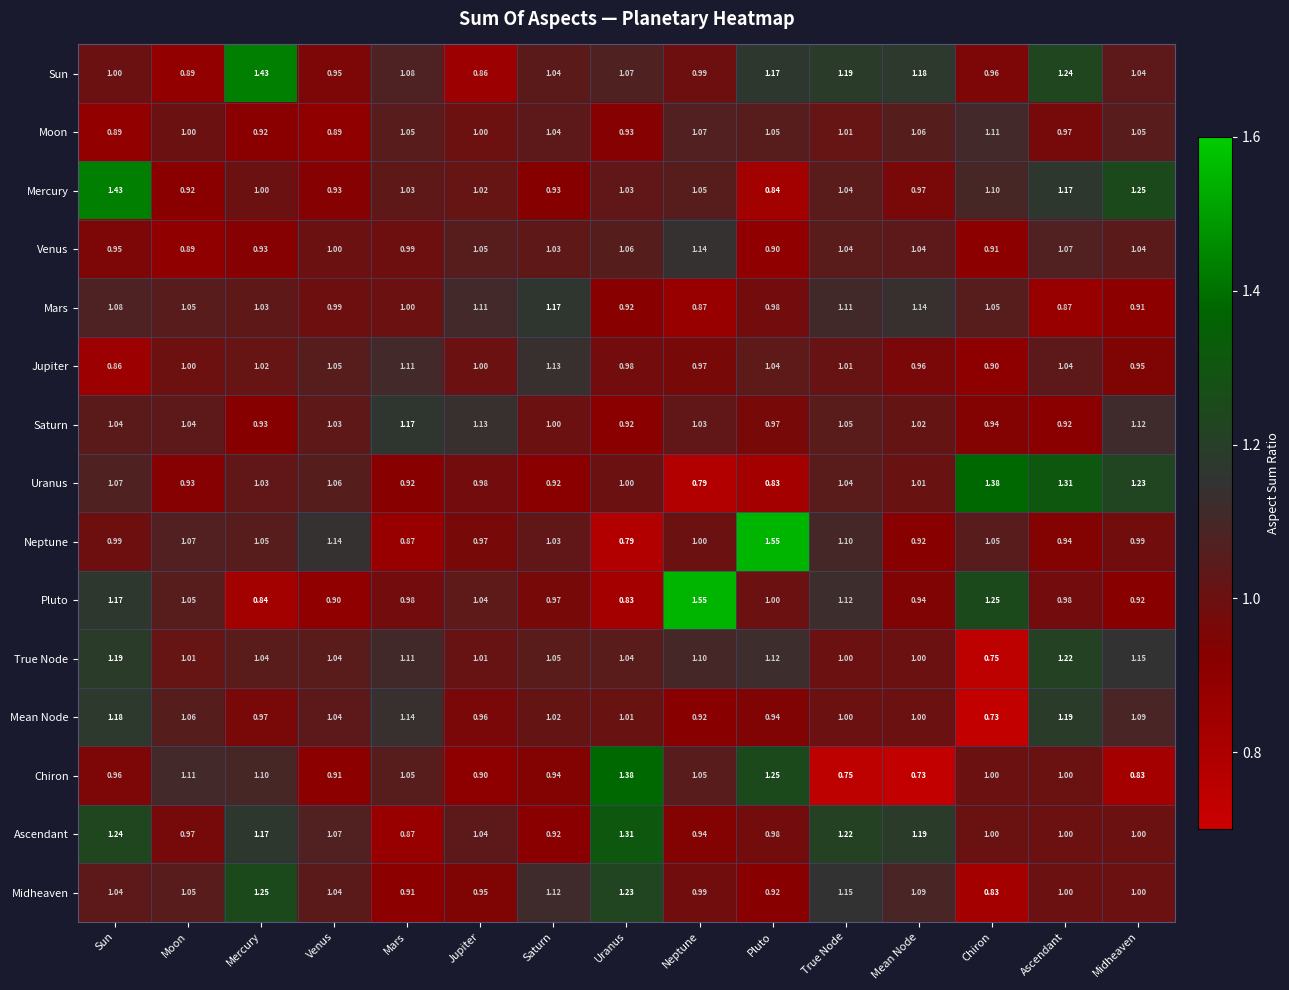

At which category is the sum across all series the highest?

Sun